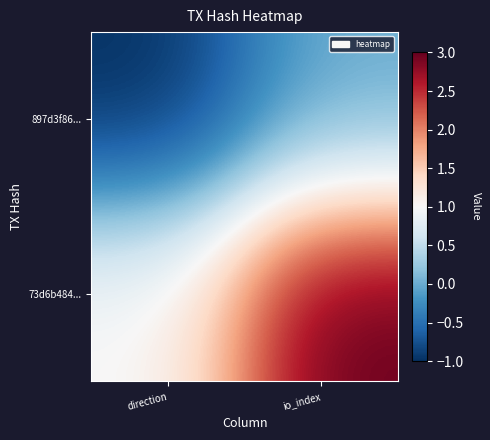

Which series has the widest spread of values?

73d6b484...